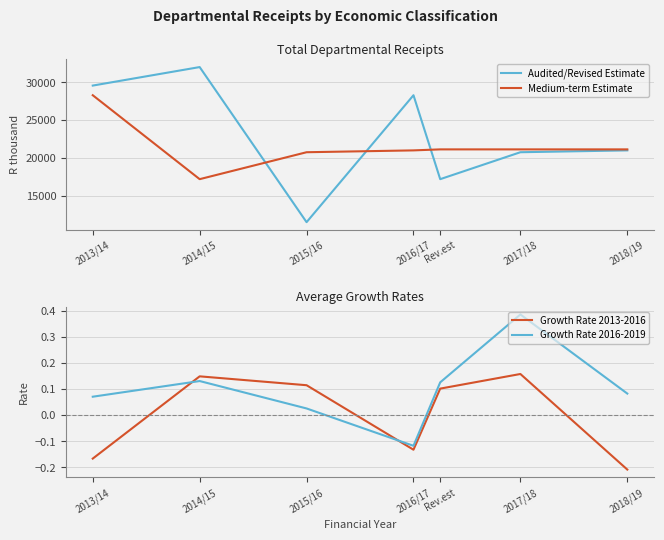

In Growth Rate 2016-2019, how many points are lower than both neighbors (excluding endpoints)?

1